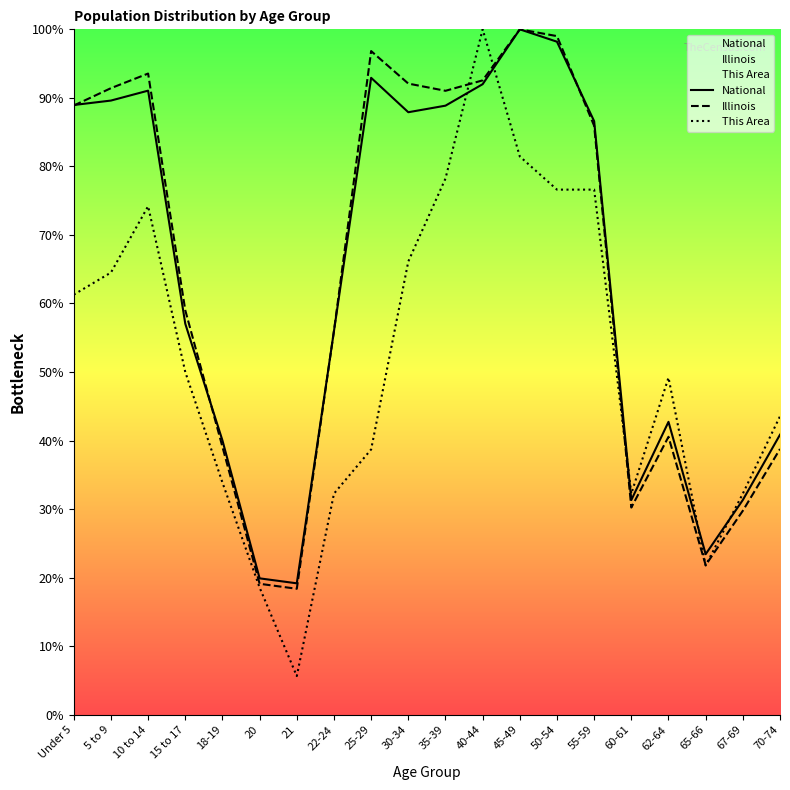

Count the number of data series in this chart.

3